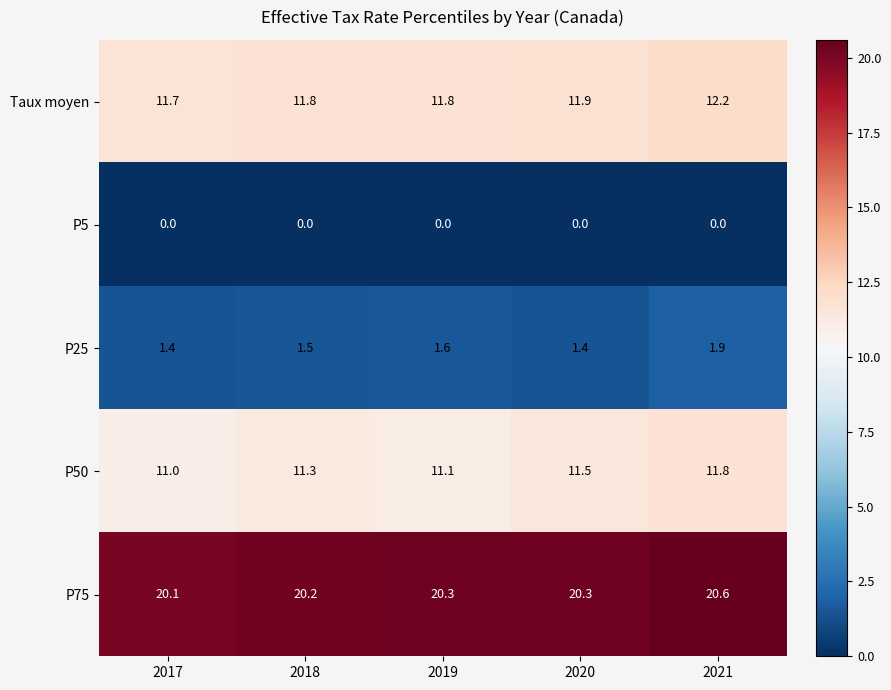

Which series has the widest spread of values?

P50